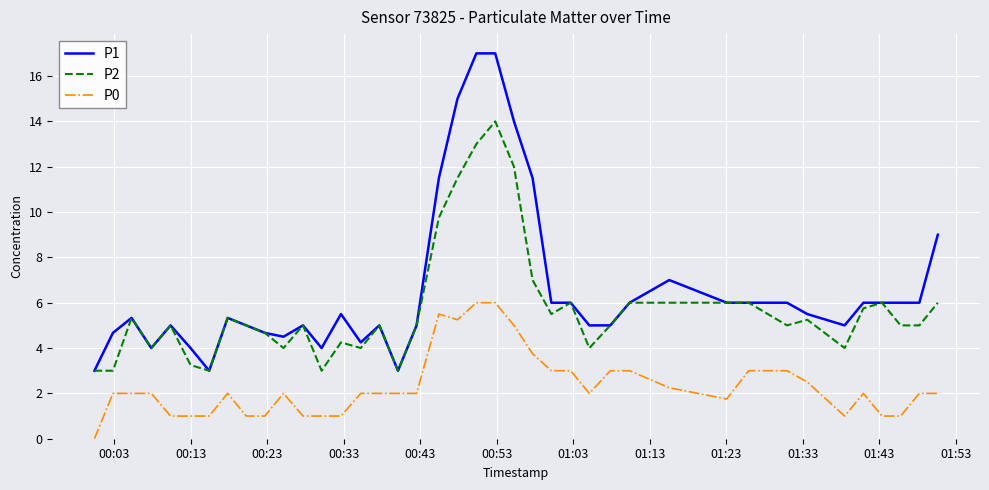

Which series has the largest total across all categories?

P1